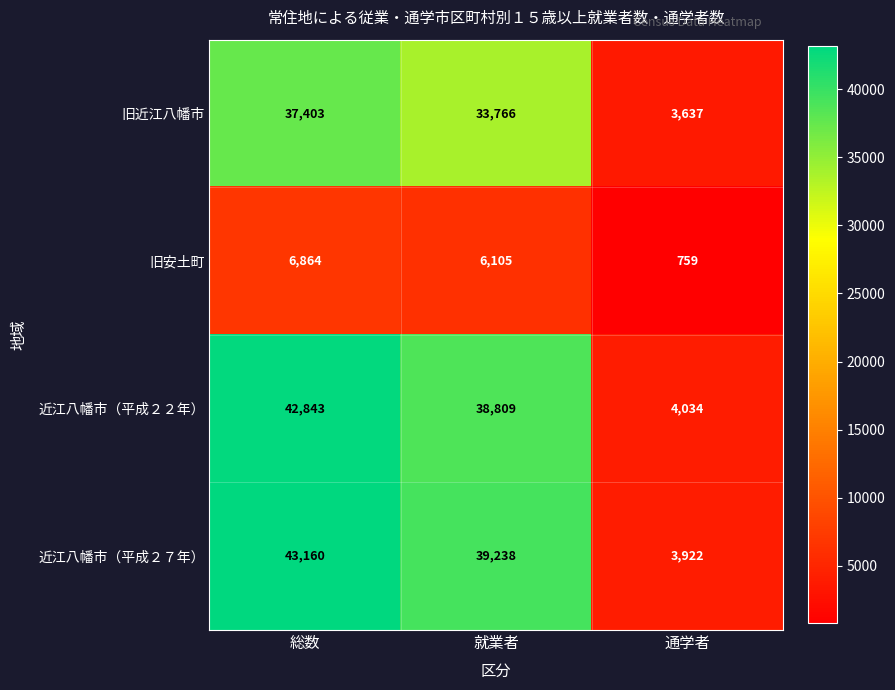

What is the sum of all 近江八幡市（平成２７年） values?

86320